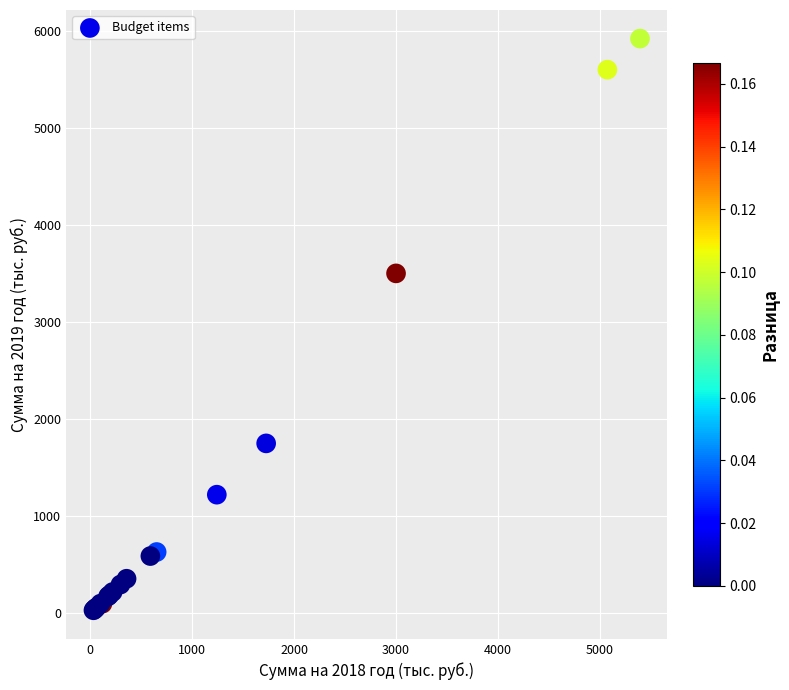

What Y value in the scatter plot is closest to 2974?

3500.0